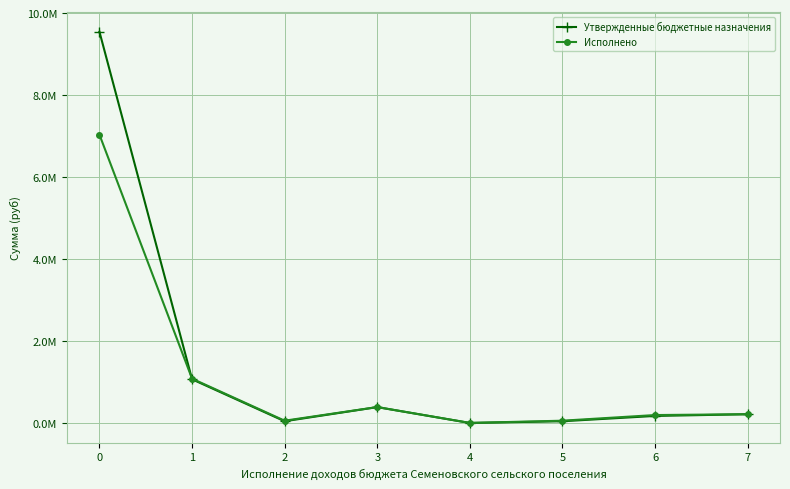

Where do Исполнено and Утвержденные бюджетные назначения first cross each other?

0 and 1